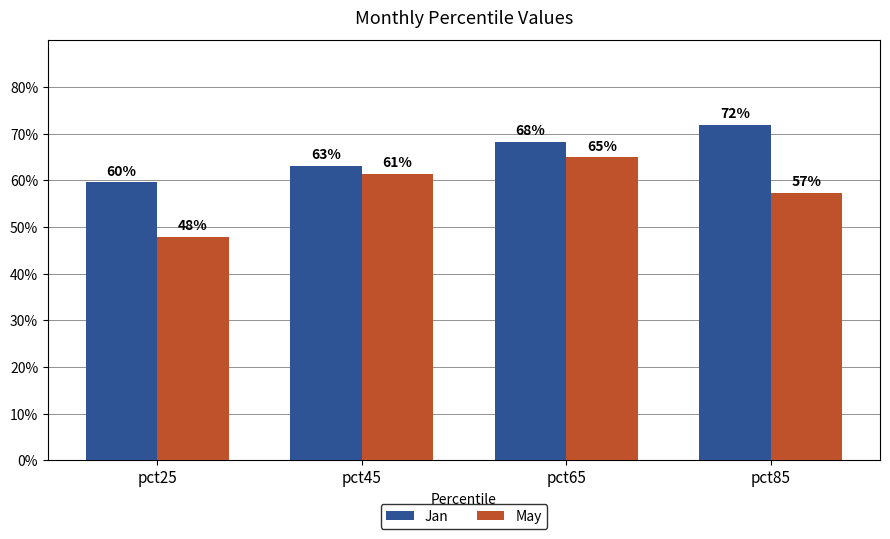

Does the chart contain any negative values?

No